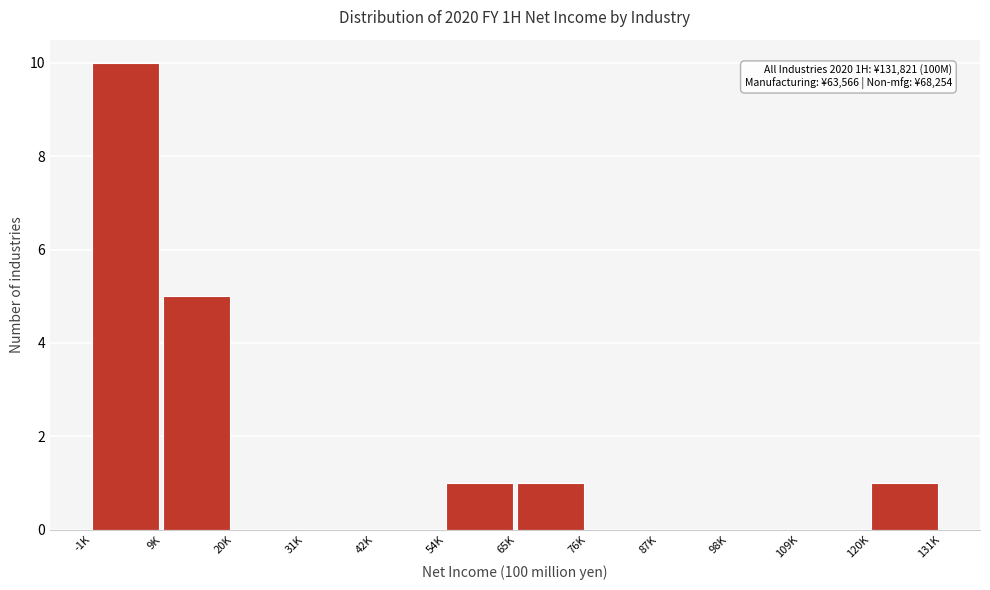

Reading left to right, extract all data points from this chart.

-1K=10	9K=5	20K=0	31K=0	42K=0	54K=1	65K=1	76K=0	87K=0	98K=0	109K=0	120K=1